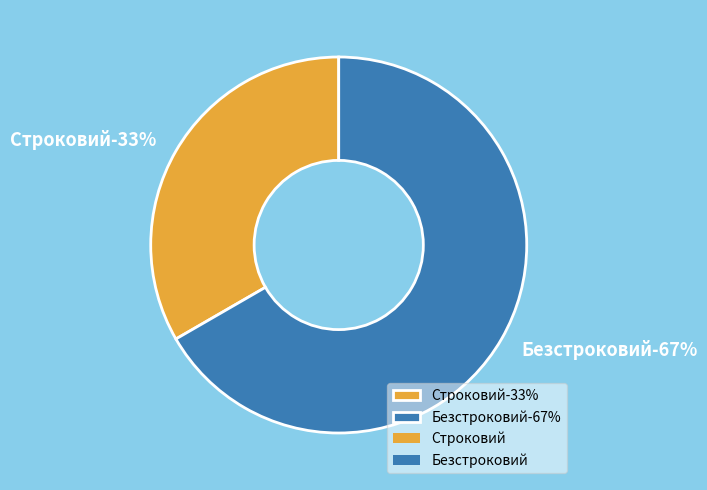

Is it true that Строковий is 33% of the pie?

True